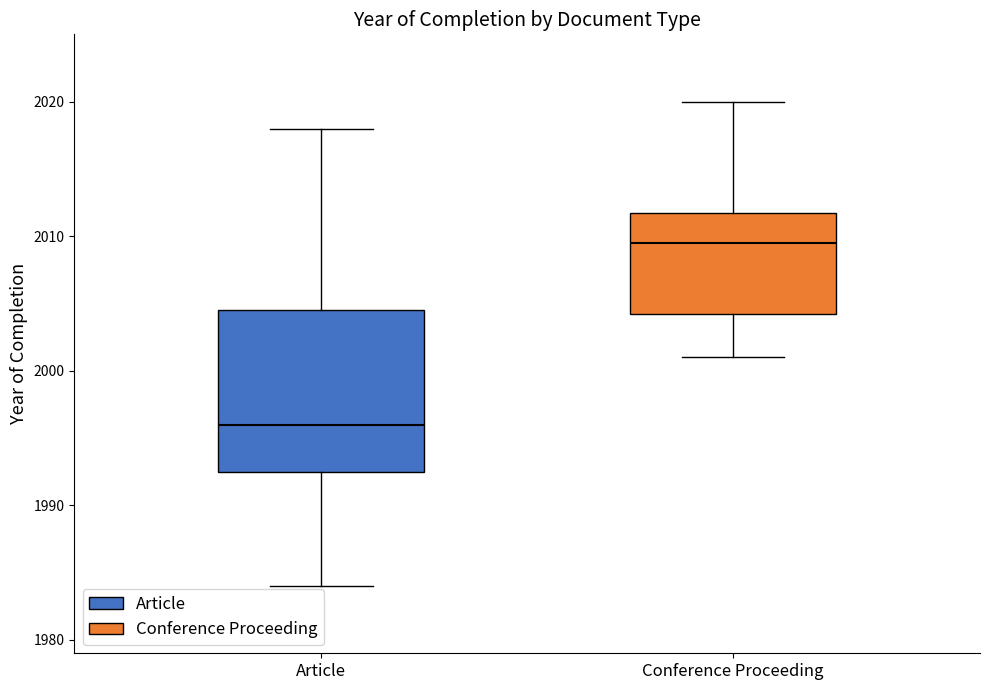

Which box's median line is the lowest?

Article